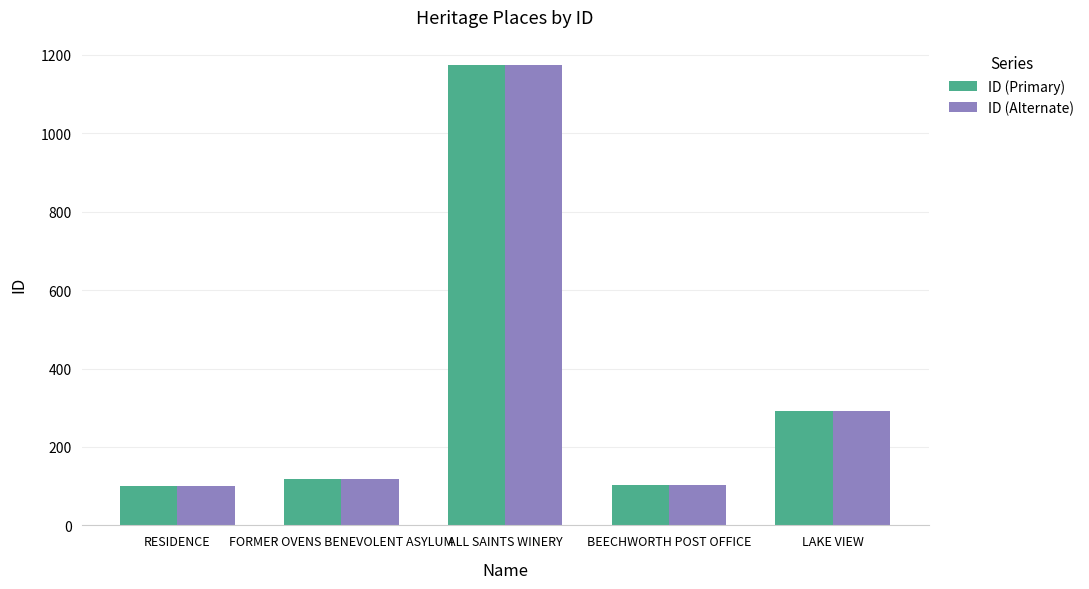

Is the value of ID (Primary) at FORMER OVENS BENEVOLENT ASYLUM greater than the value of ID (Alternate) at ALL SAINTS WINERY?

No